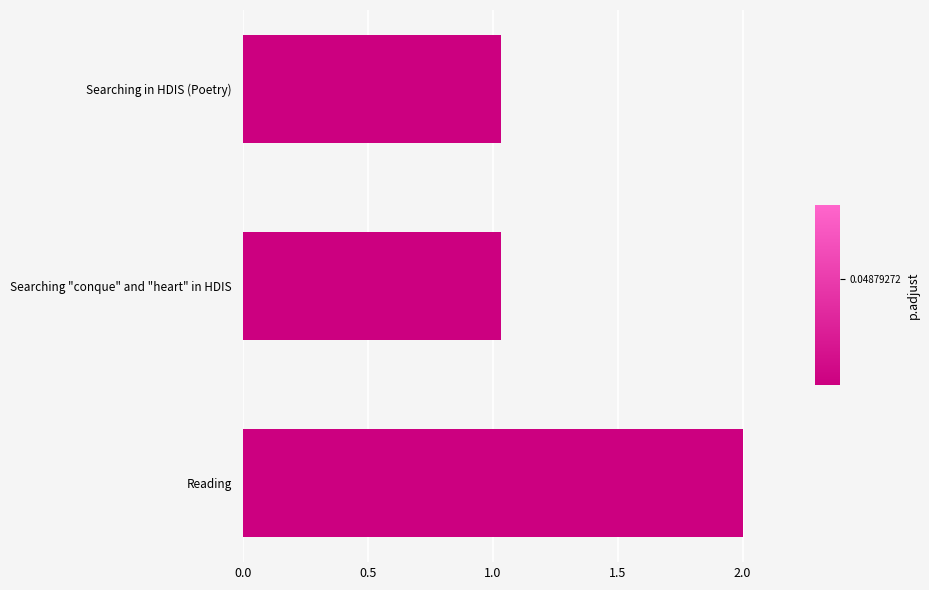

What is the change in value from Searching in HDIS (Poetry) to Reading?

+1.0